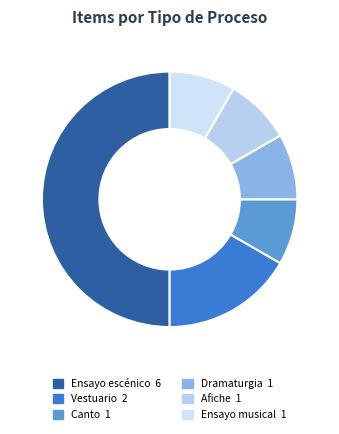

Do Dramaturgia and Canto together represent more than half of the pie?

No